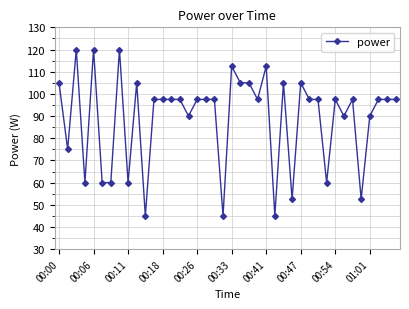

Reading left to right, extract all data points from this chart.

105.0	75.0	120.0	60.0	120.0	60.0	60.0	120.0	60.0	105.0	45.0	97.5	97.5	97.5	97.5	90.0	97.5	97.5	97.5	45.0	112.5	105.0	105.0	97.5	112.5	45.0	105.0	52.5	105.0	97.5	97.5	60.0	97.5	90.0	97.5	52.5	90.0	97.5	97.5	97.5